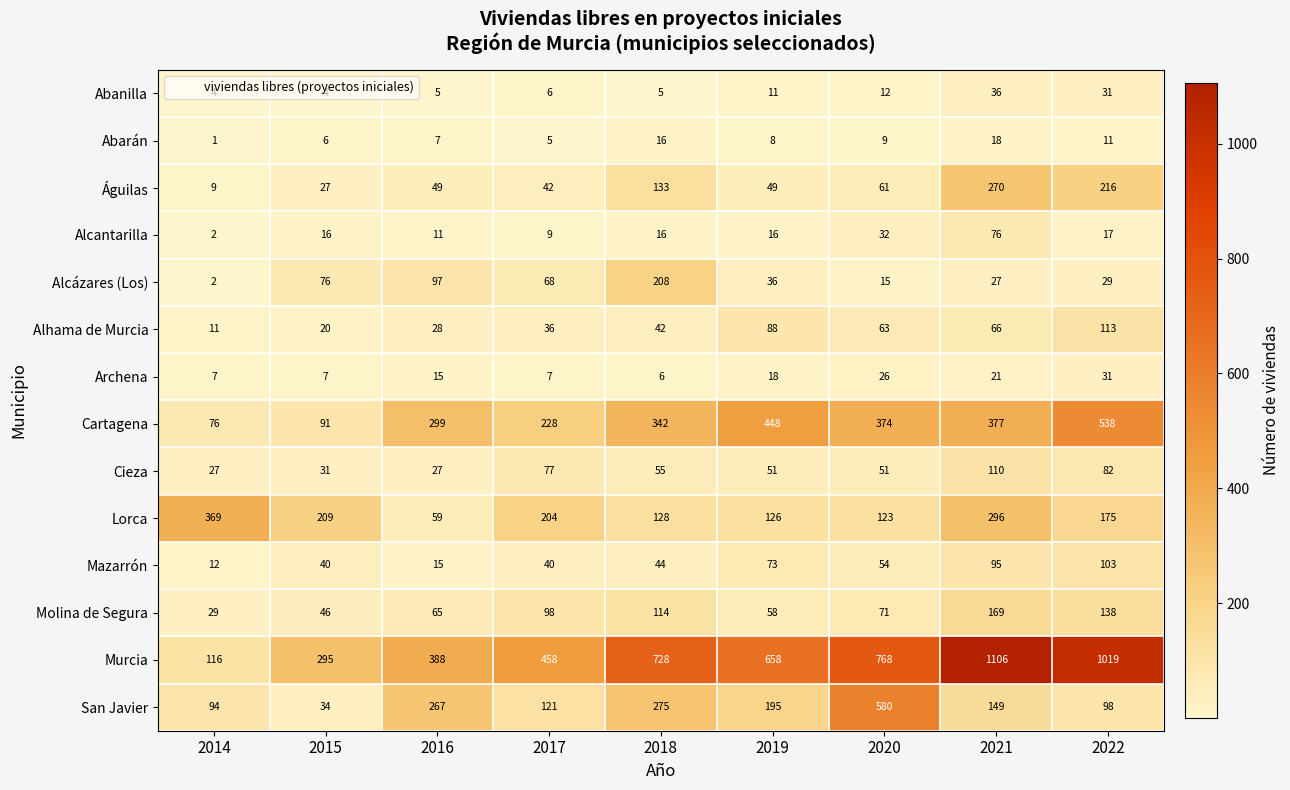

How many values in the Lorca series are below 175?

4